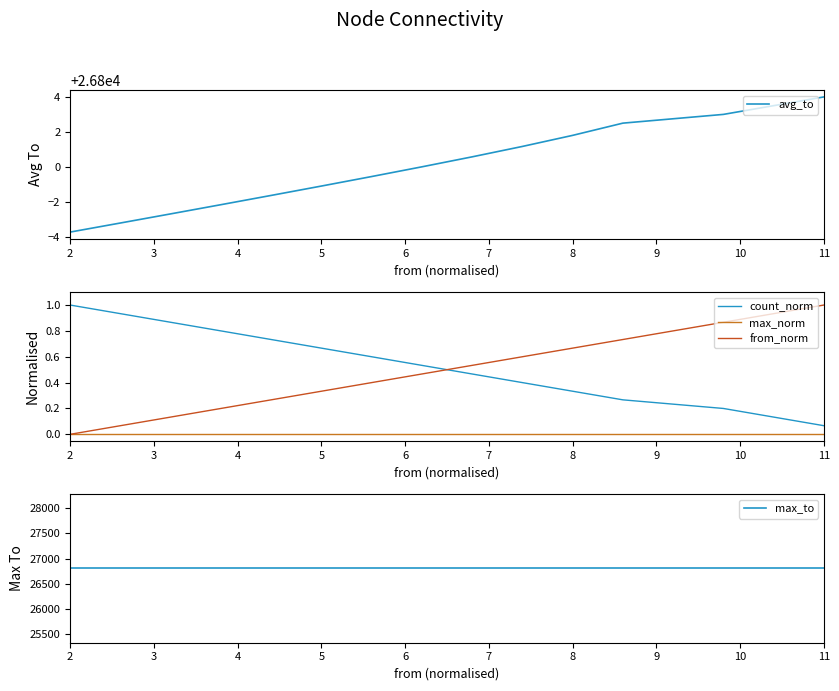

Rank the series by their maximum value, from lowest to highest.

max_norm, from_norm, count_norm, avg_to, max_to